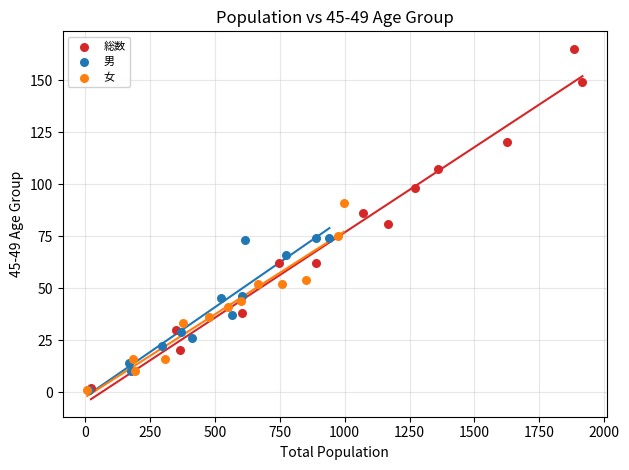

Which series reaches the maximum Y coordinate?

総数